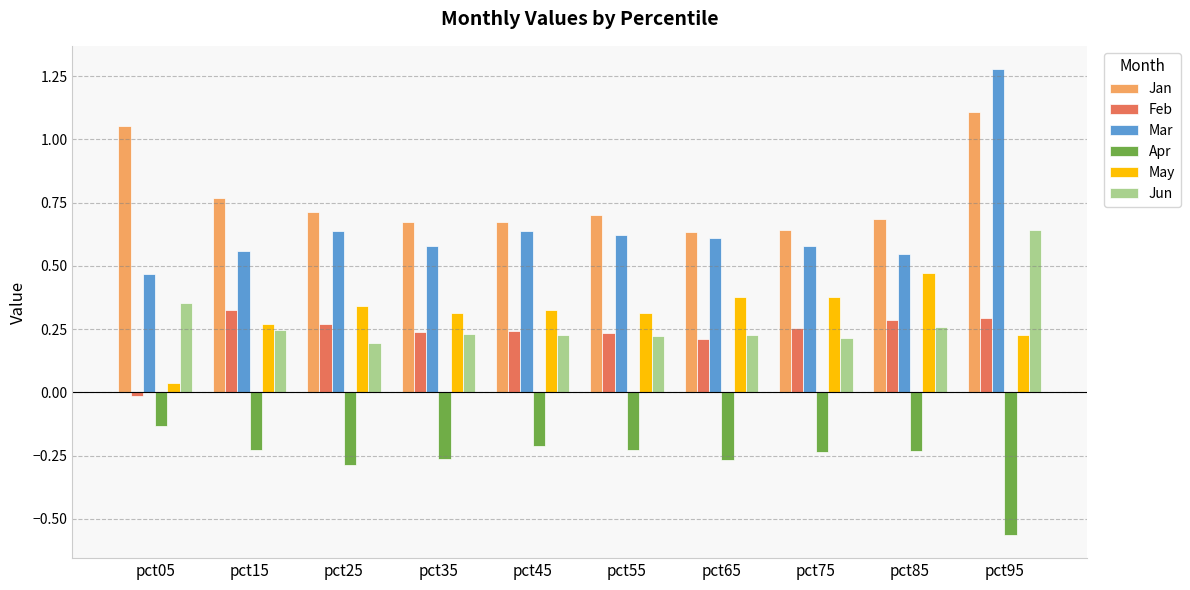

True or false: Mar has a value of 0.8 at pct95.

False